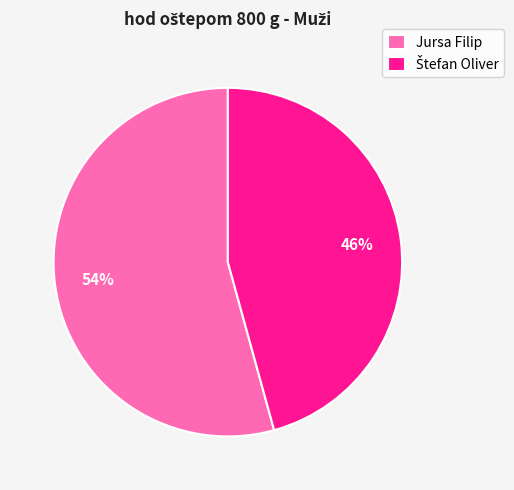

How many slices are in this pie chart?

2